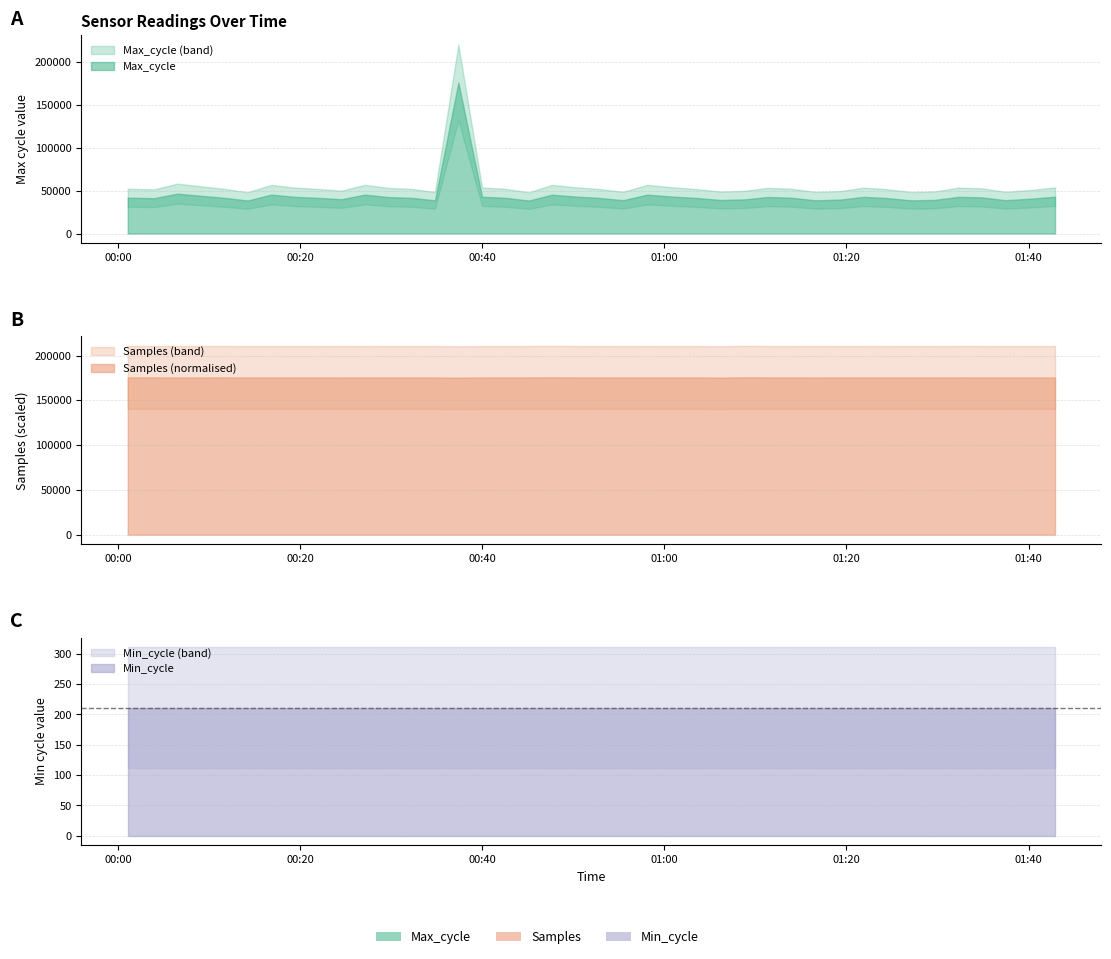

Is it true that Min_cycle equals 51 at 2023/10/15 01:27:08?

False